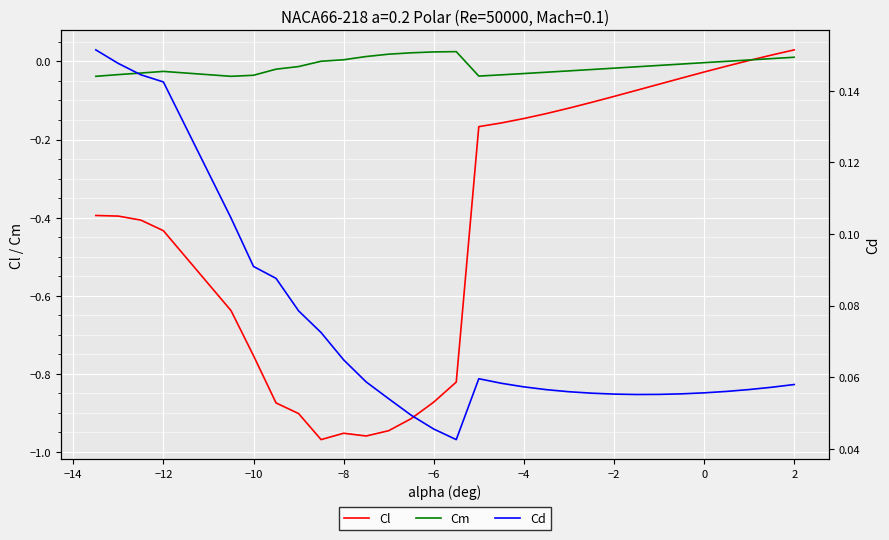

Reading left to right, what are all the values shown in this chart?

Cl: -0.4	-0.4	-0.4	-0.4	-0.6	-0.8	-0.9	-0.9	-1.0	-1.0	-1.0	-0.9	-0.9	-0.9	-0.8	-0.2	-0.2	-0.1	-0.1	-0.1	-0.1	-0.1	-0.1	-0.1	-0.0	-0.0	-0.0	0.0	0.0	0.0
Cm: -0.0	-0.0	-0.0	-0.0	-0.0	-0.0	-0.0	-0.0	0.0	0.0	0.0	0.0	0.0	0.0	0.0	-0.0	-0.0	-0.0	-0.0	-0.0	-0.0	-0.0	-0.0	-0.0	-0.0	-0.0	0.0	0.0	0.0	0.0
Cd: 0.2	0.1	0.1	0.1	0.1	0.1	0.1	0.1	0.1	0.1	0.1	0.1	0.0	0.0	0.0	0.1	0.1	0.1	0.1	0.1	0.1	0.1	0.1	0.1	0.1	0.1	0.1	0.1	0.1	0.1